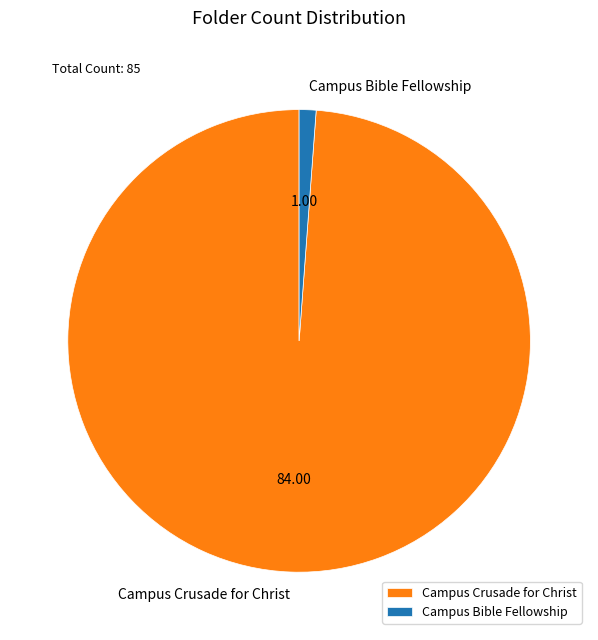

Which has a higher value, Campus Crusade for Christ or Campus Bible Fellowship?

Campus Crusade for Christ